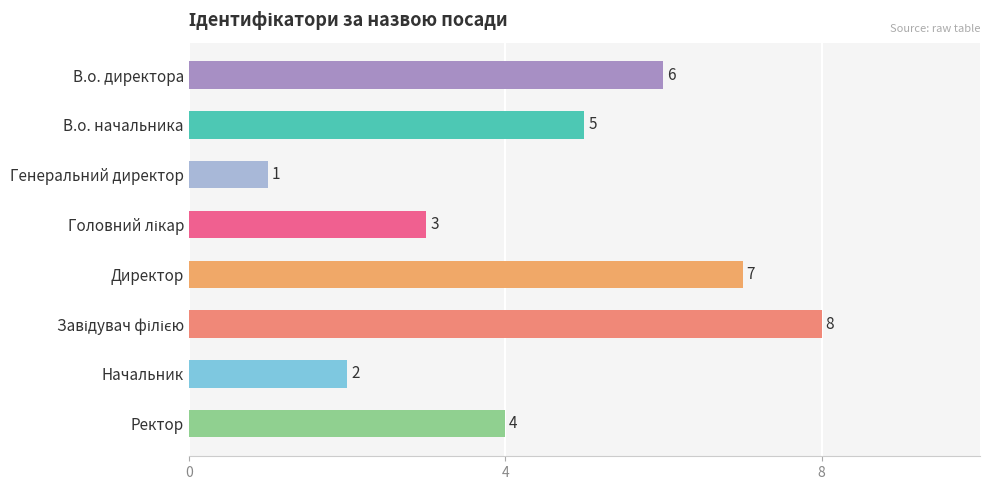

What is the sum of all values?

36